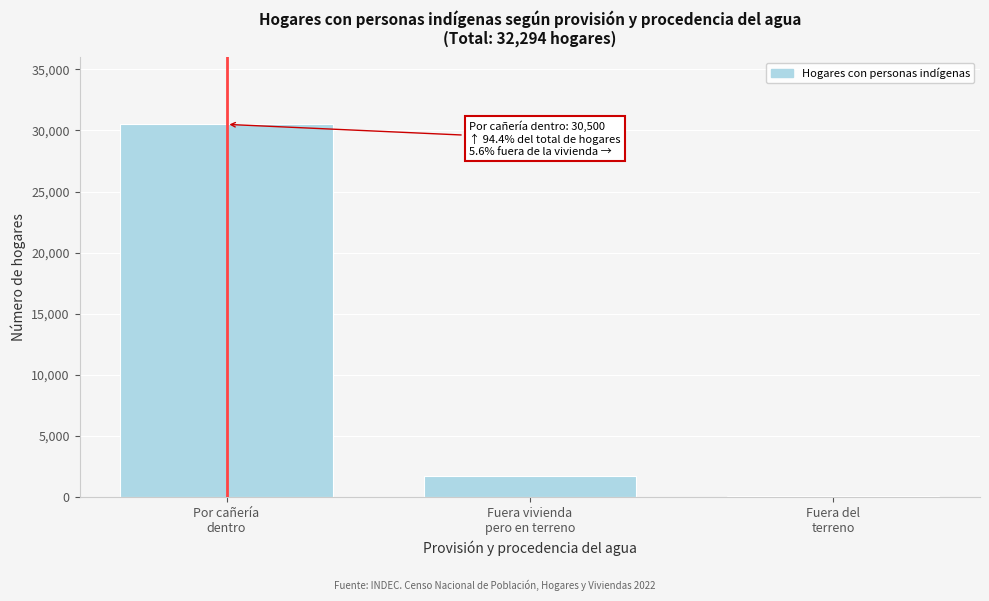

What is the sum of all values?

32294